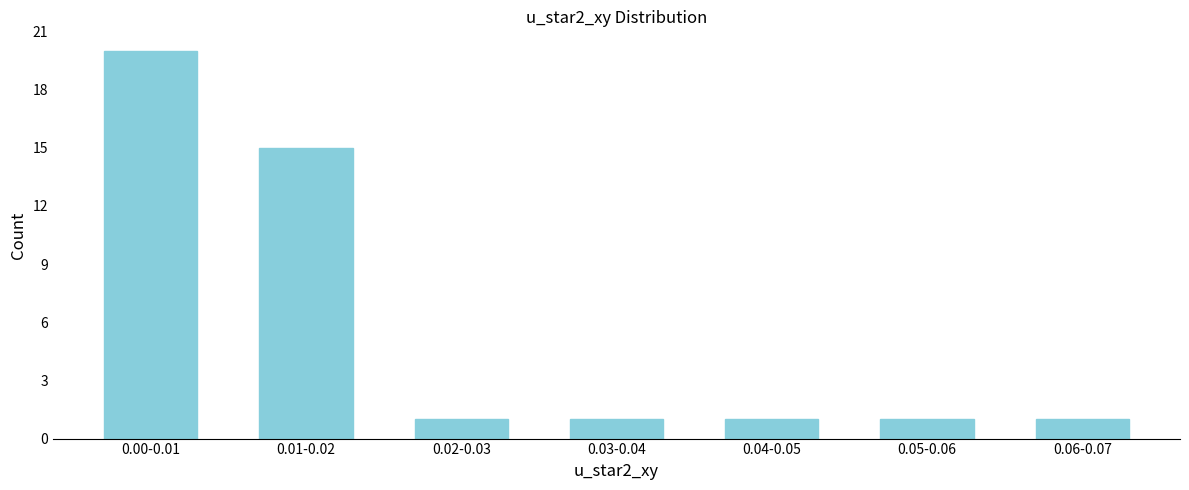

Reading left to right, list all the values displayed in this chart.

20	15	1	1	1	1	1